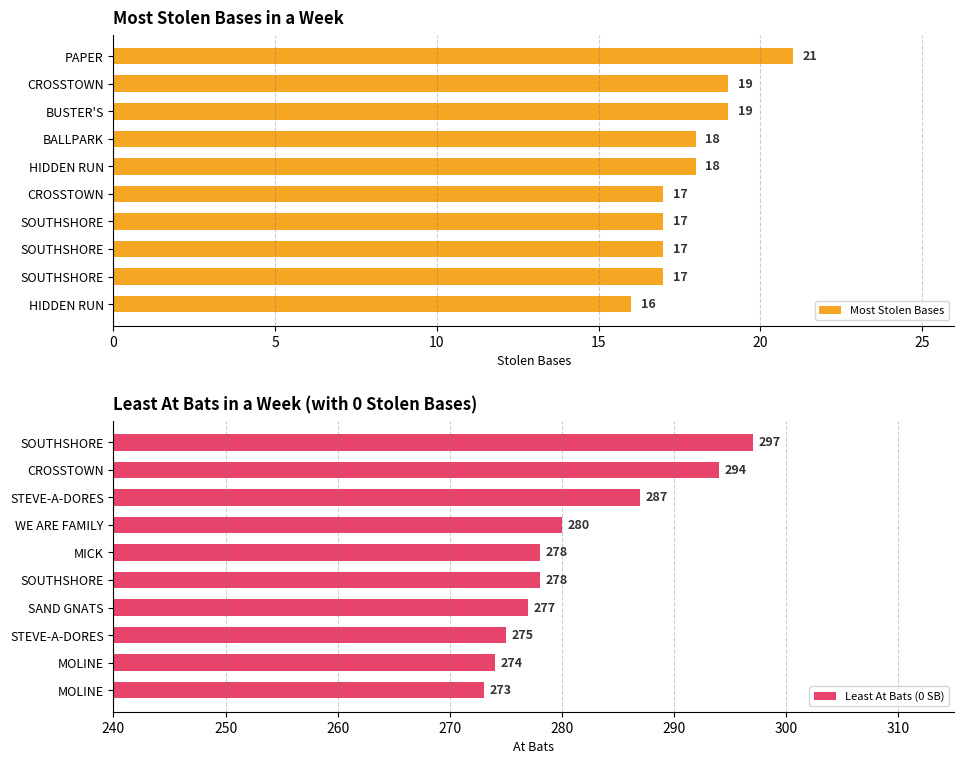

How many values in the Most Stolen Bases series exceed 18?

3